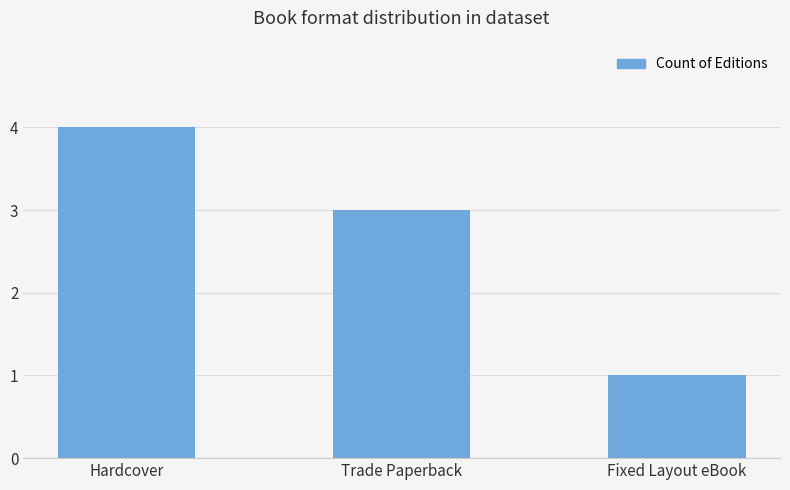

The value at Trade Paperback is 3. True or false?

True